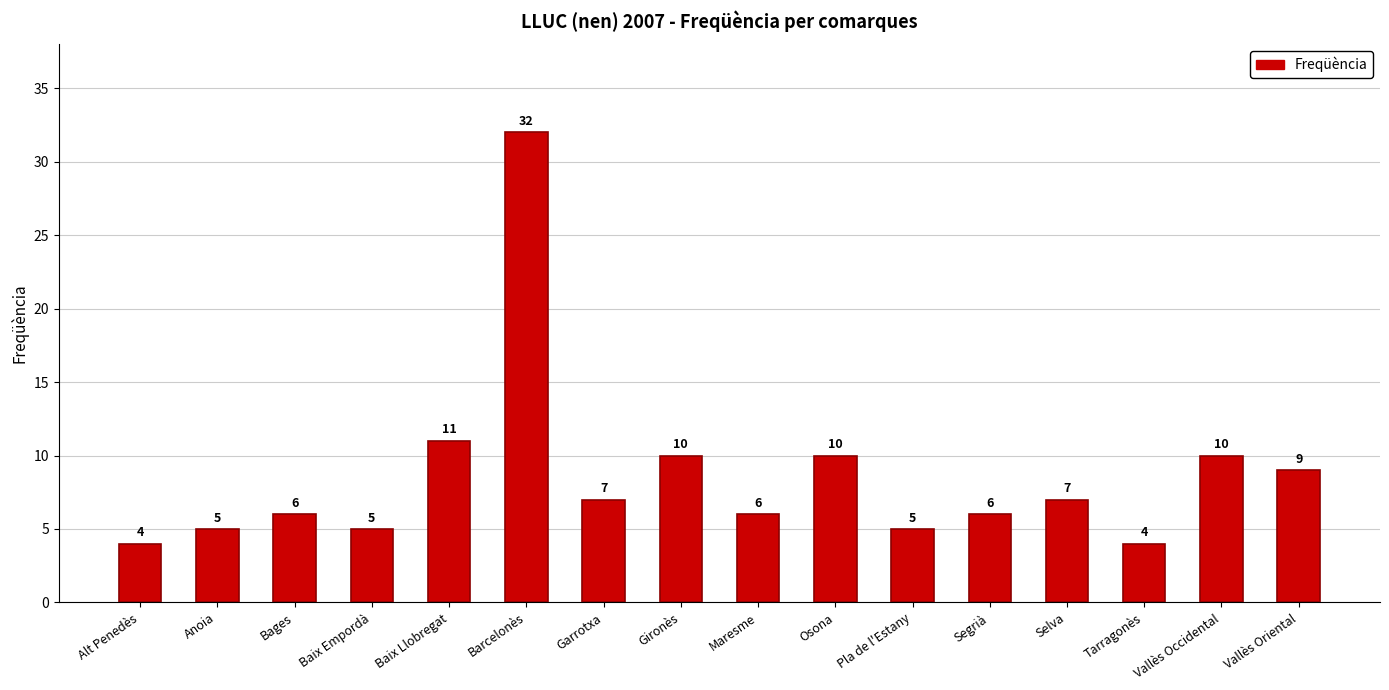

What is the average value?

9